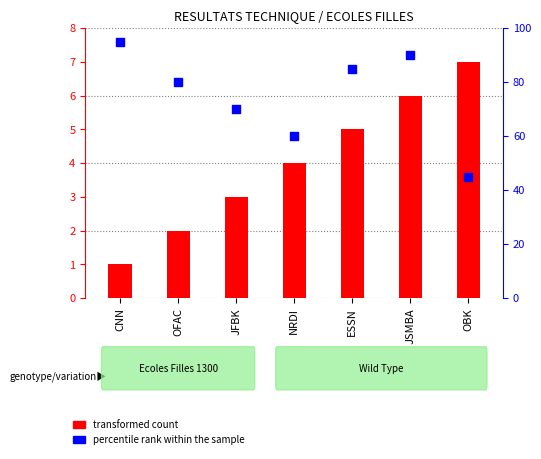

At which category is the sum across all series the highest?

CNN